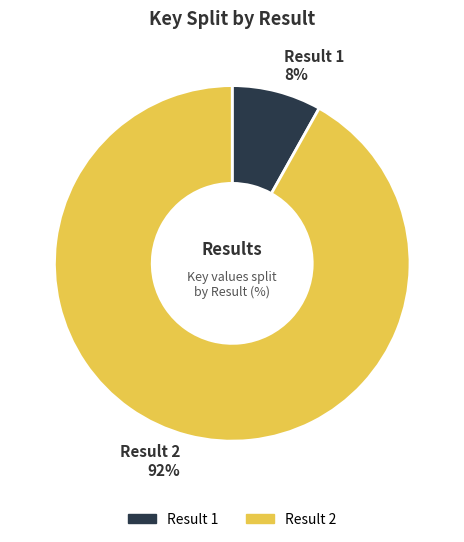

Is there a majority slice in this chart?

Yes